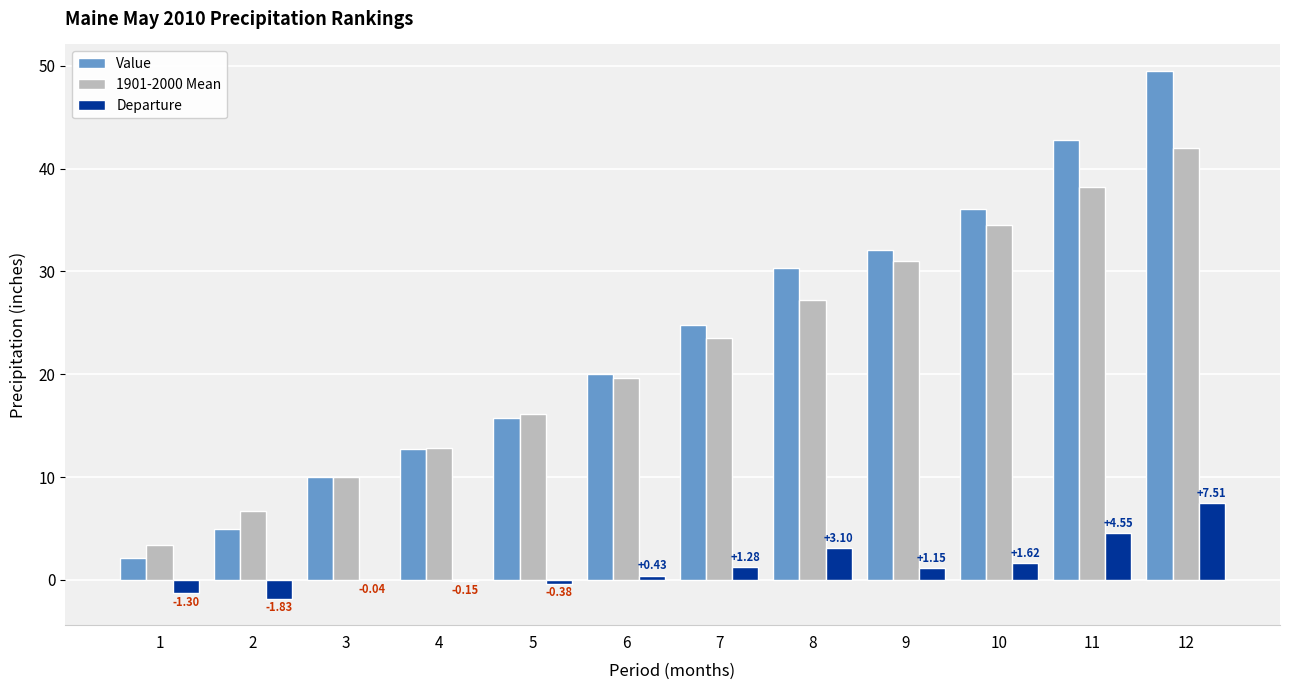

The Value series shows 15.8 at 5. True or false?

True